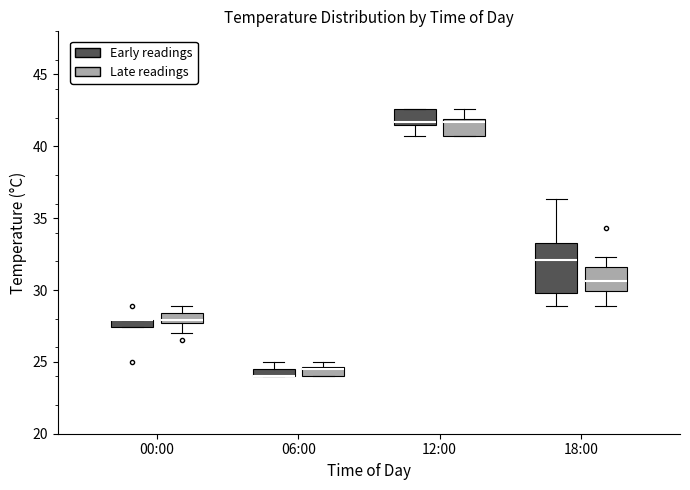

Where does the lower whisker of the box for 18:00 (Early readings) end on the y-axis? The values are not printed on the chart, so give them approximately, as read against the axis.

29.0